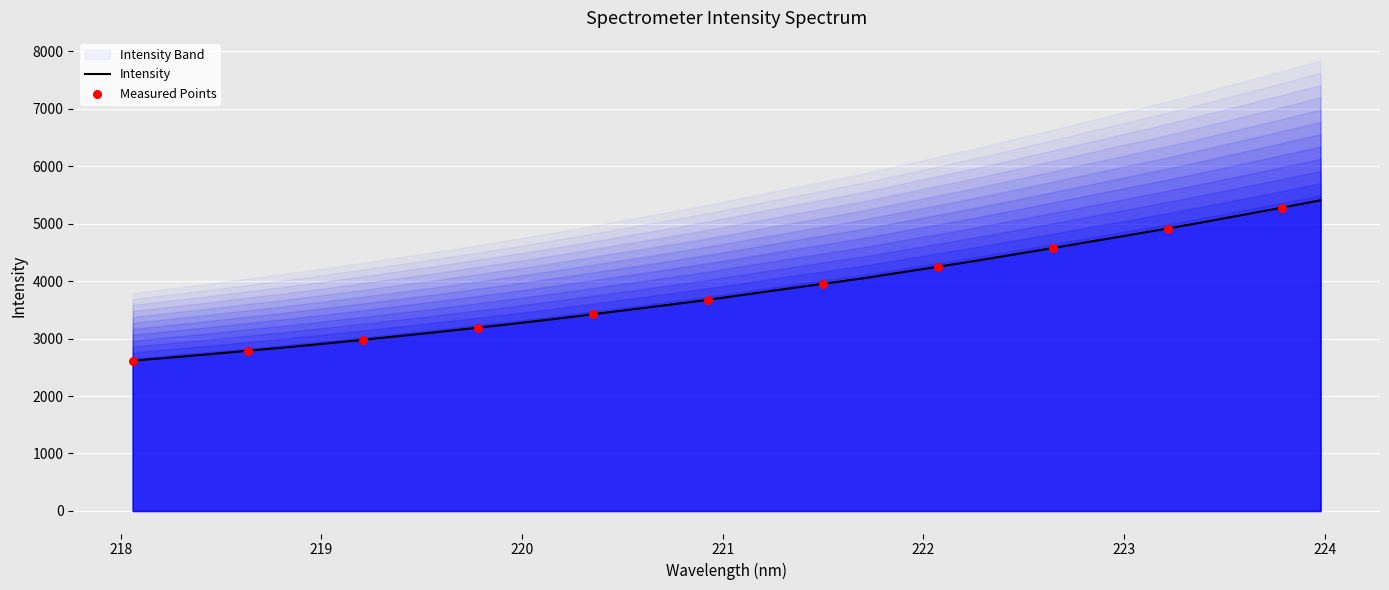

What is the change in value from 218.8244 to 222.4538?

+1616.1